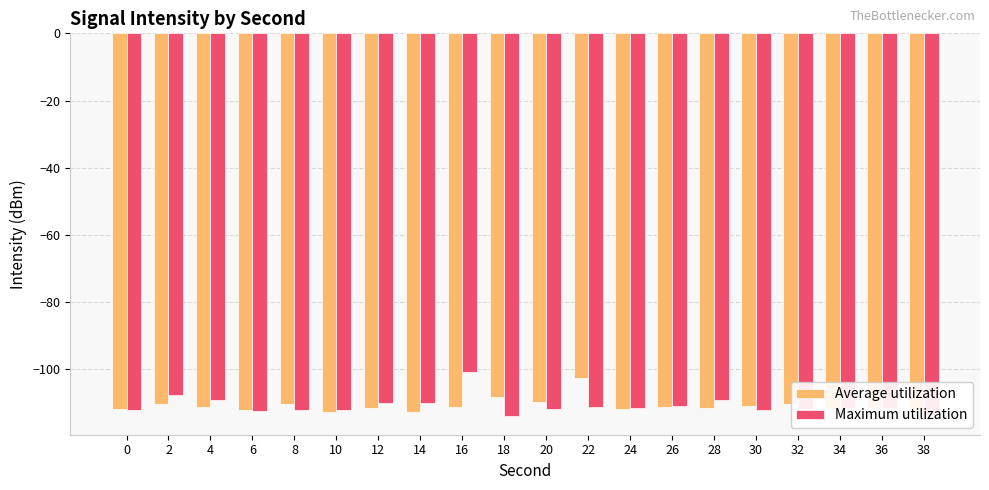

What is the sum of the Average utilization values at 34 and 26?

-223.1